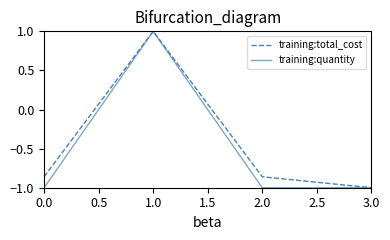

What are all the series names shown in the legend?

training:total_cost, training:quantity